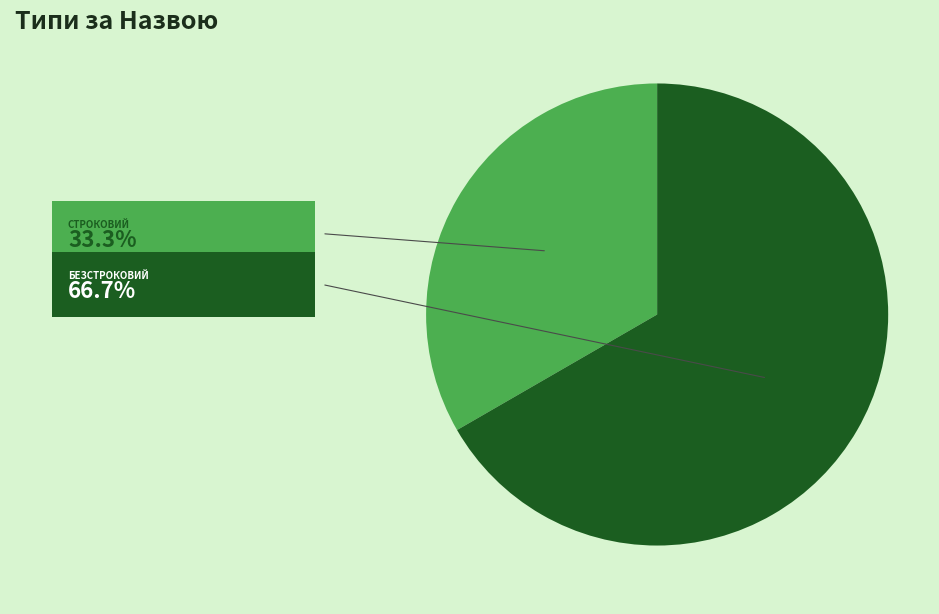

Does any single category account for the majority?

Yes